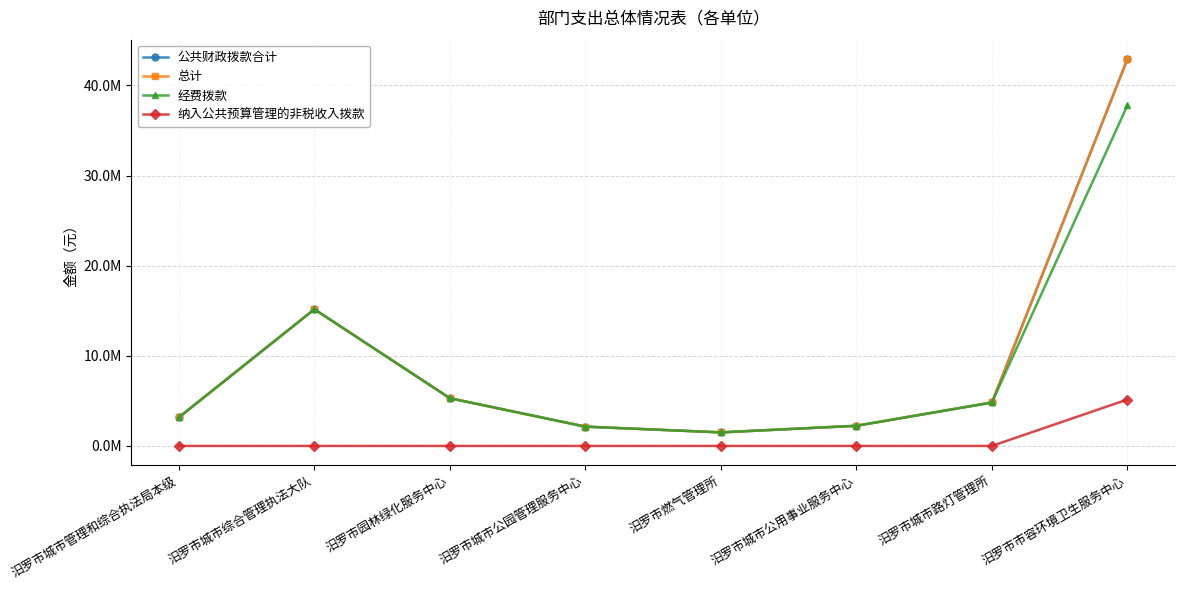

True or false: 公共财政拨款合计 and 纳入公共预算管理的非税收入拨款 intersect in this chart.

False